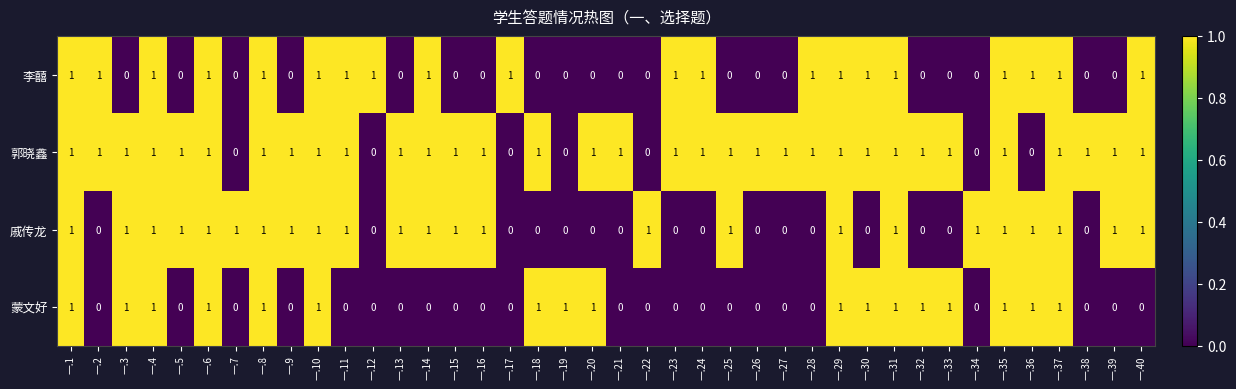

List the series in order of their overall mean, lowest first.

蒙文好, 李囍, 戚传龙, 郭晓鑫